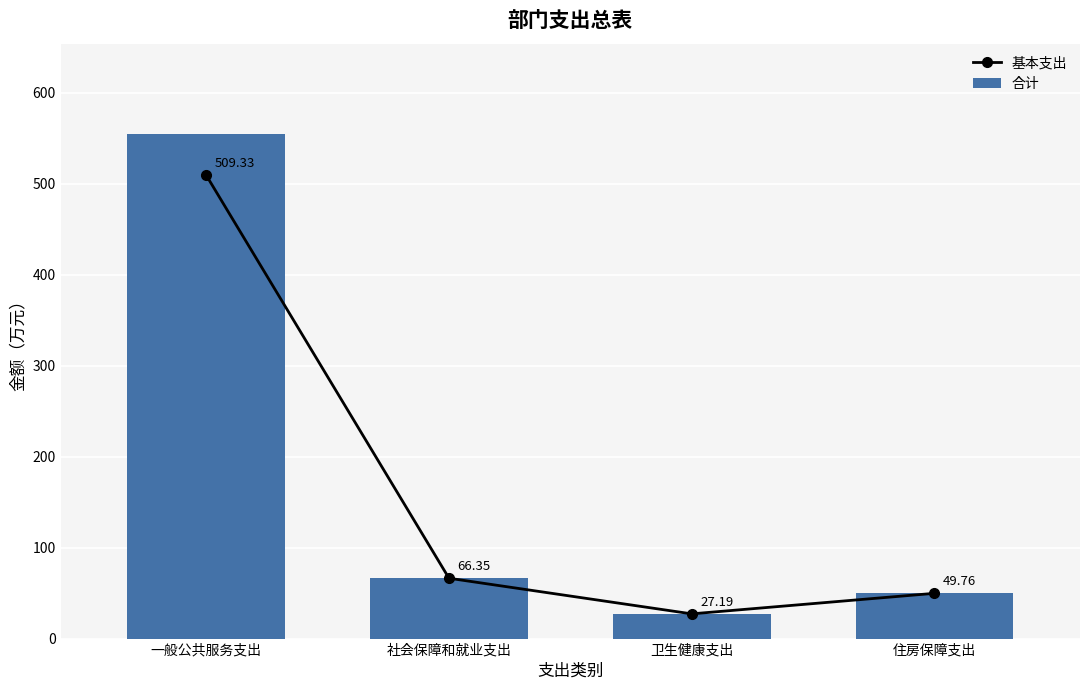

Reading left to right, what are all the values shown in this chart?

基本支出: 509.3	66.4	27.2	49.8
合计: 554.3	66.4	27.2	49.8